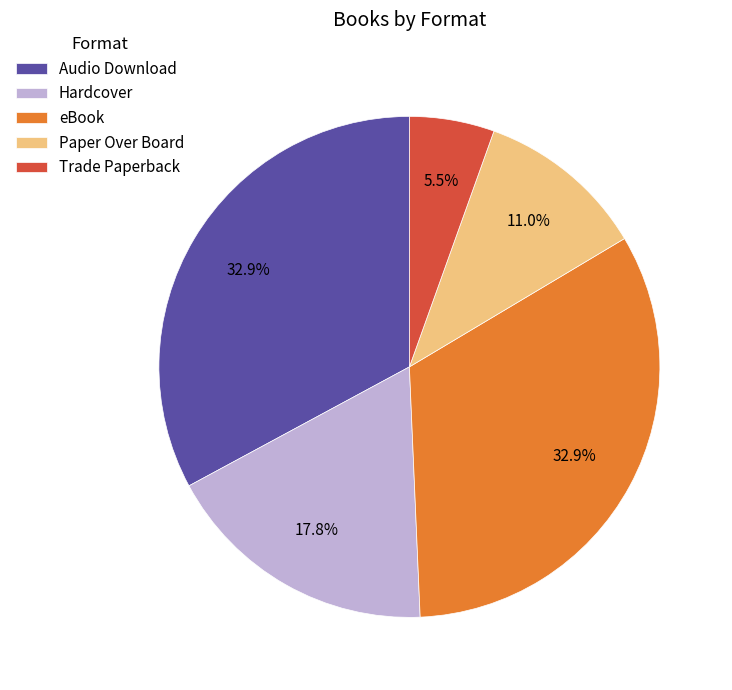

How many slices are in this pie chart?

5